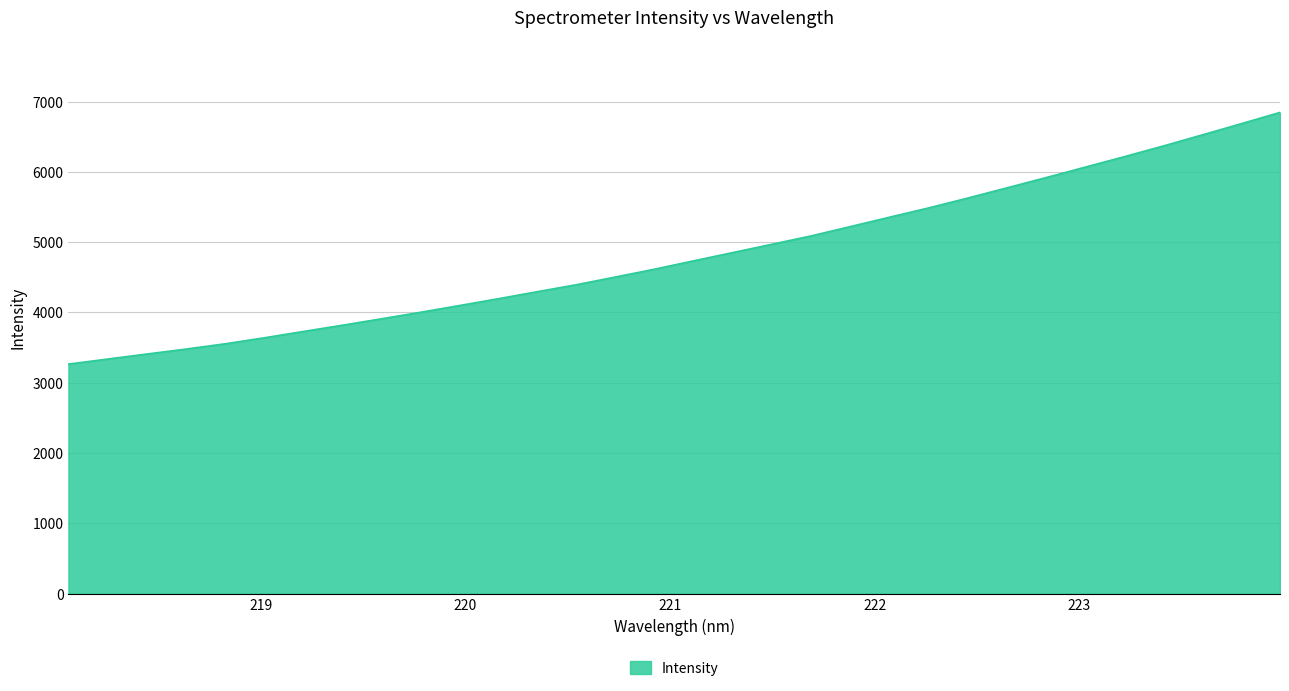

What is the greatest value displayed?

6845.9